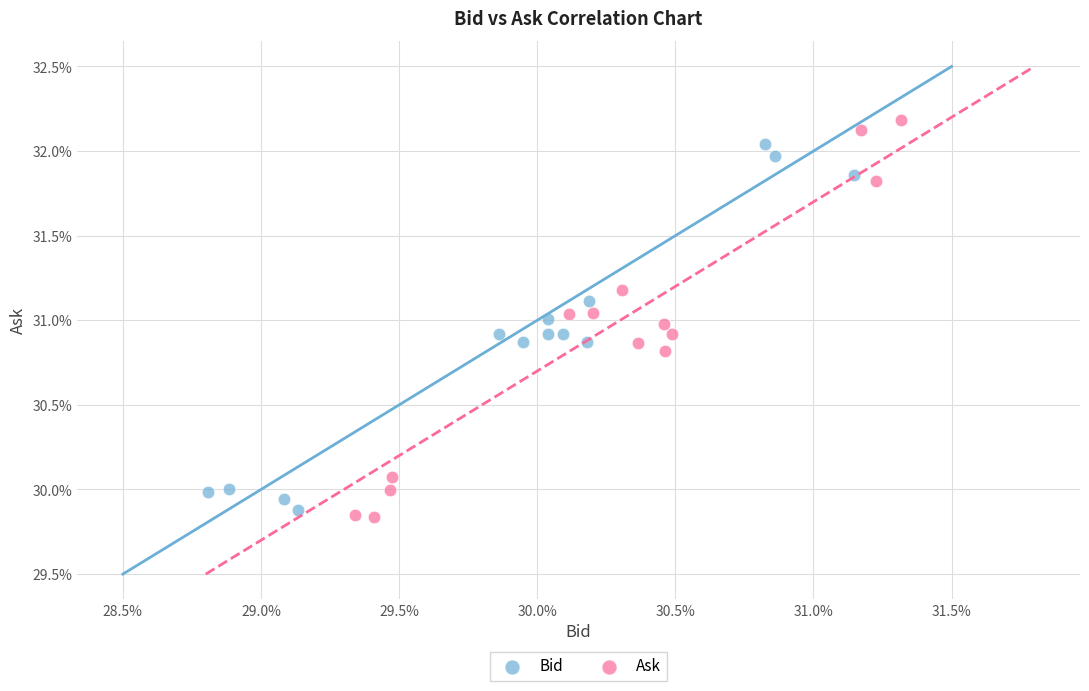

What are all the series names shown in the legend?

Bid, Ask